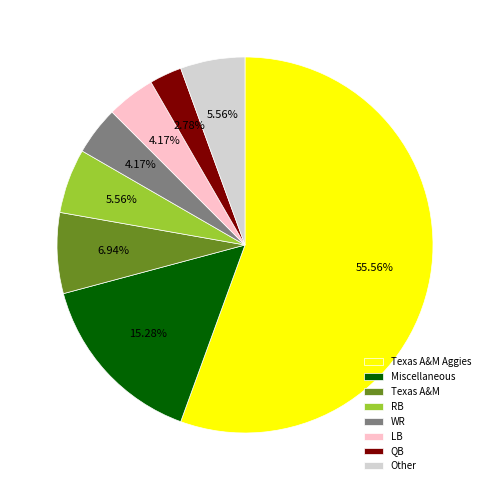

Which slice is the largest?

Texas A&M Aggies